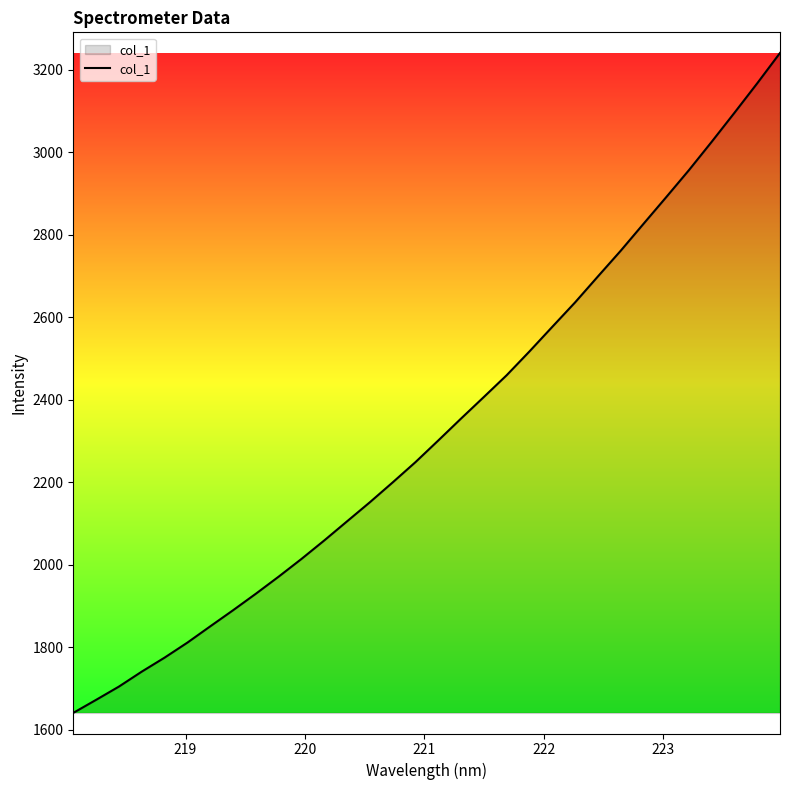

What is the difference between the maximum and minimum values?

1599.5